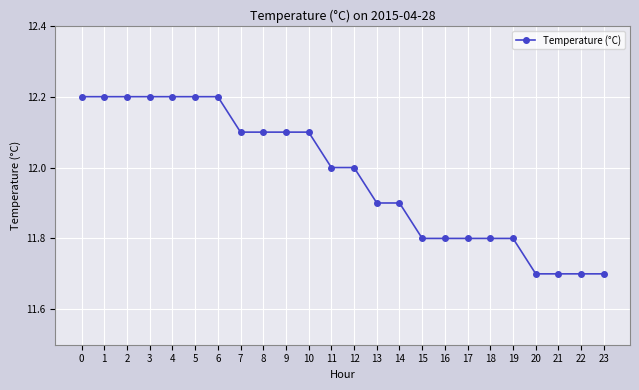

Is it true that the value at 11 is 8.1?

False